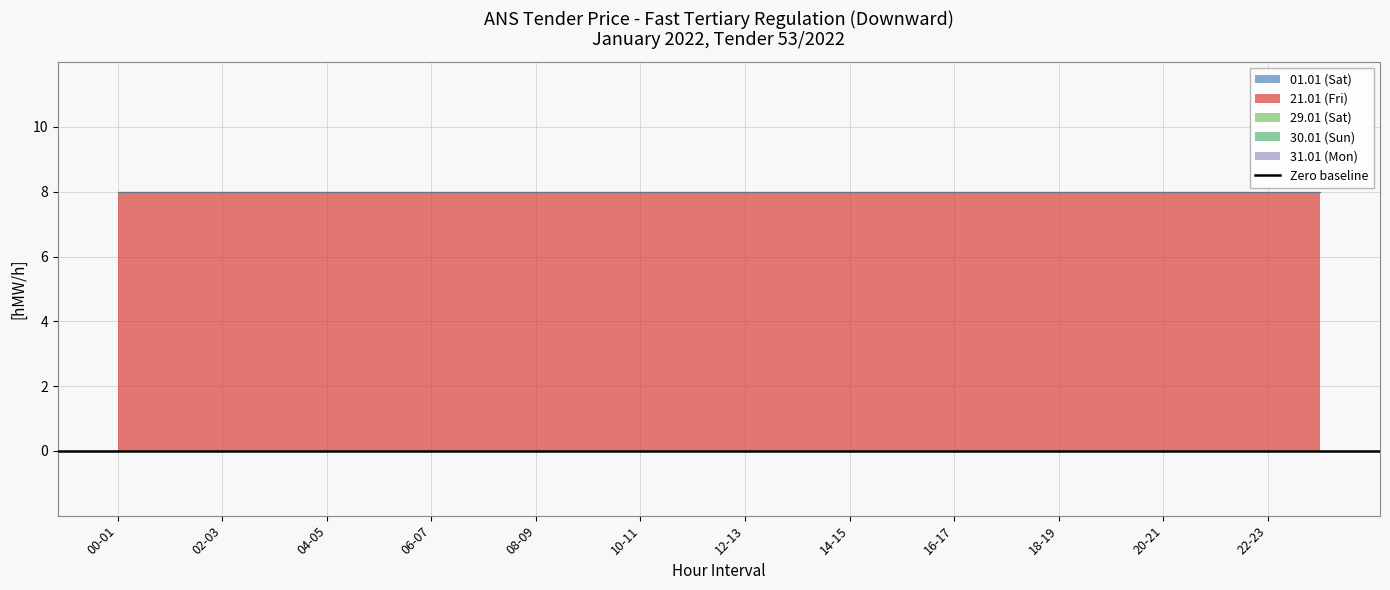

List the labels in order of 01.01 (Sat) value, largest first.

00-01, 01-02, 02-03, 03-04, 04-05, 05-06, 06-07, 07-08, 08-09, 09-10, 10-11, 11-12, 12-13, 13-14, 14-15, 15-16, 16-17, 17-18, 18-19, 19-20, 20-21, 21-22, 22-23, 23-24